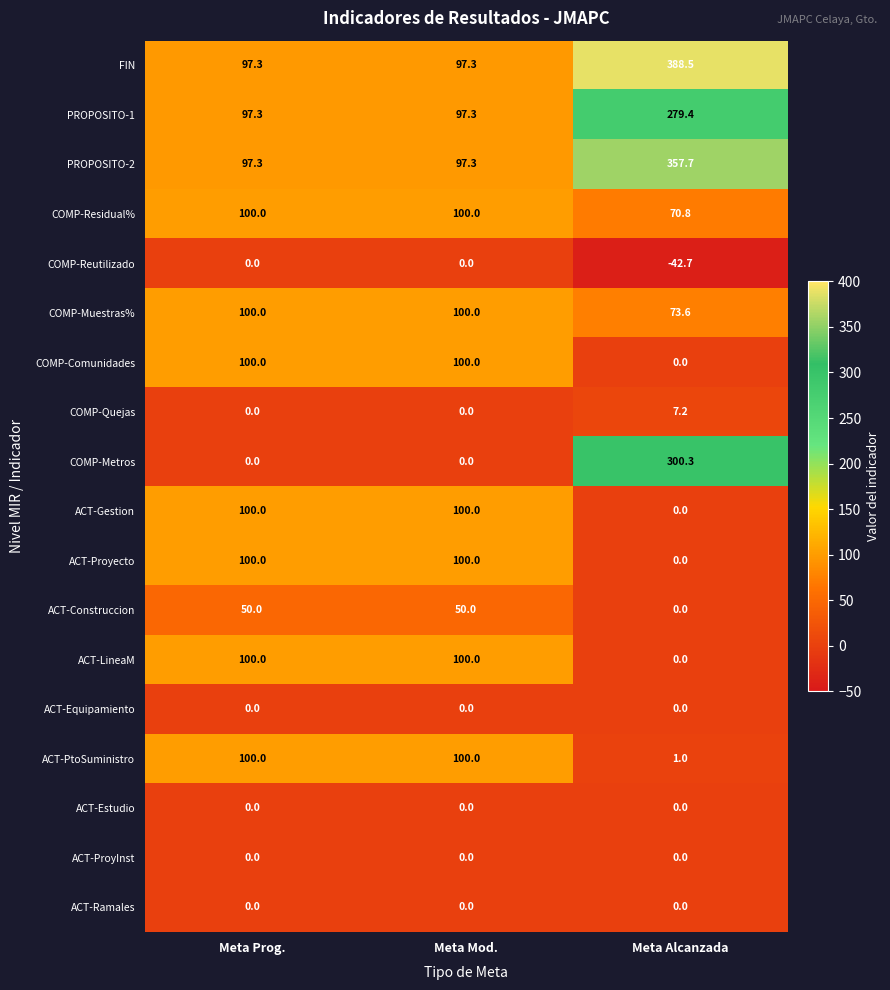

Which series has the largest range (max minus min)?

COMP-Metros